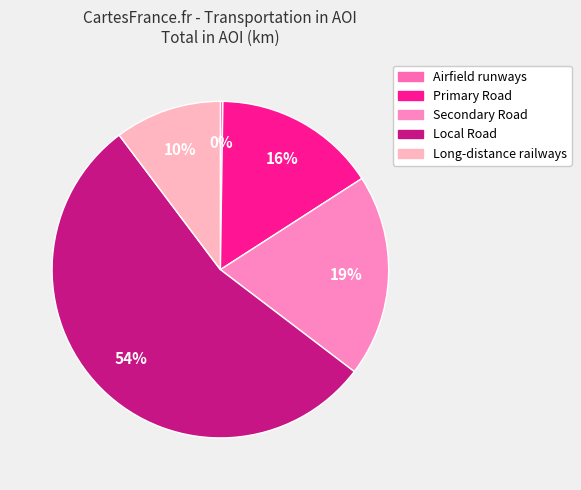

Between Airfield runways and Local Road, which is larger?

Local Road